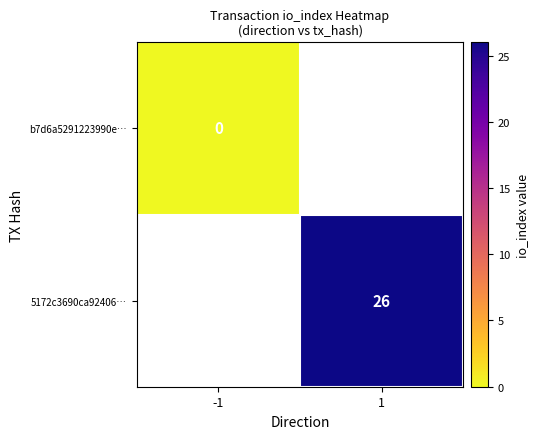

The 5172c3690ca92406… series shows 13 at 1. True or false?

False